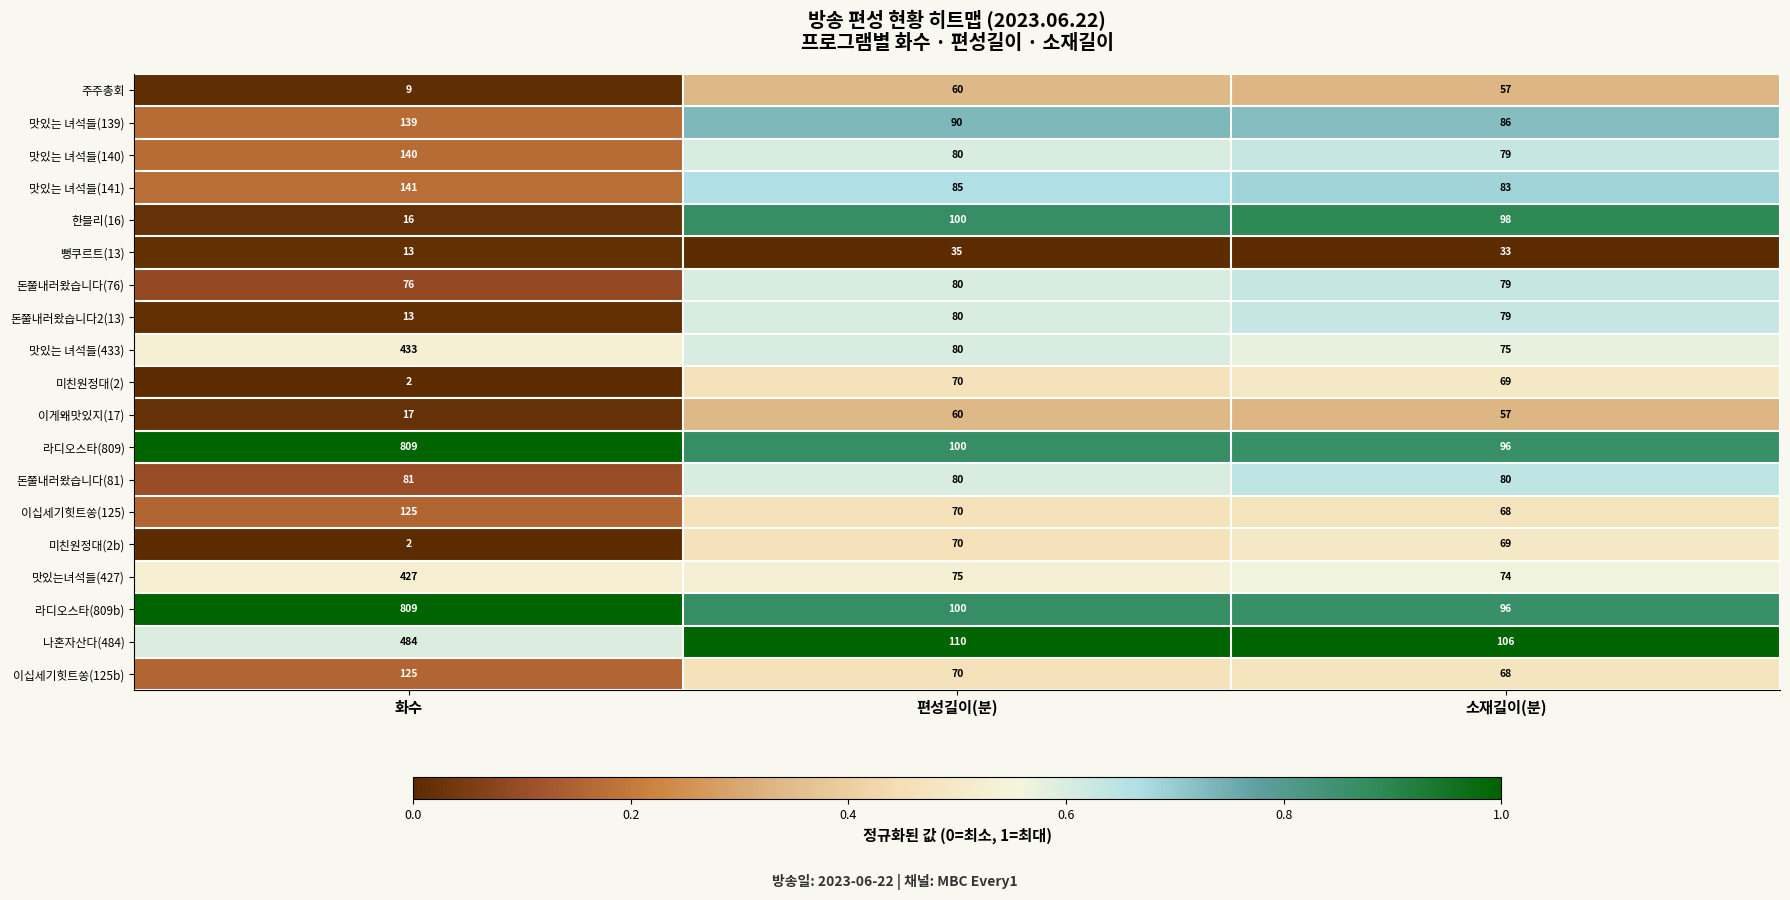

Rank the categories by 돈쭐내러왔습니다2(13) value from lowest to highest.

화수, 소재길이(분), 편성길이(분)